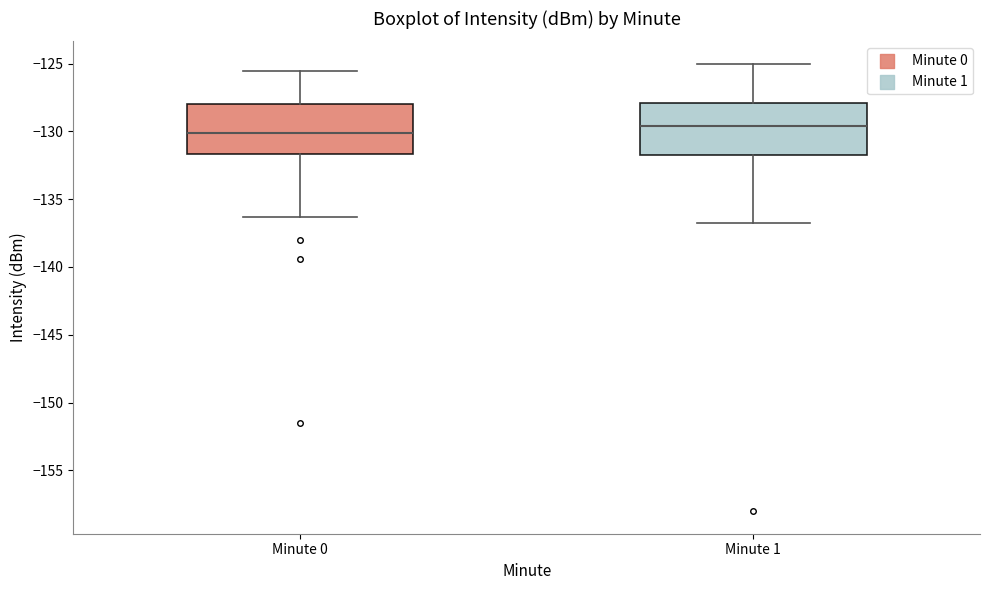

Where does the lower whisker of the box for Minute 1 end on the y-axis? The values are not printed on the chart, so give them approximately, as read against the axis.

-137.0